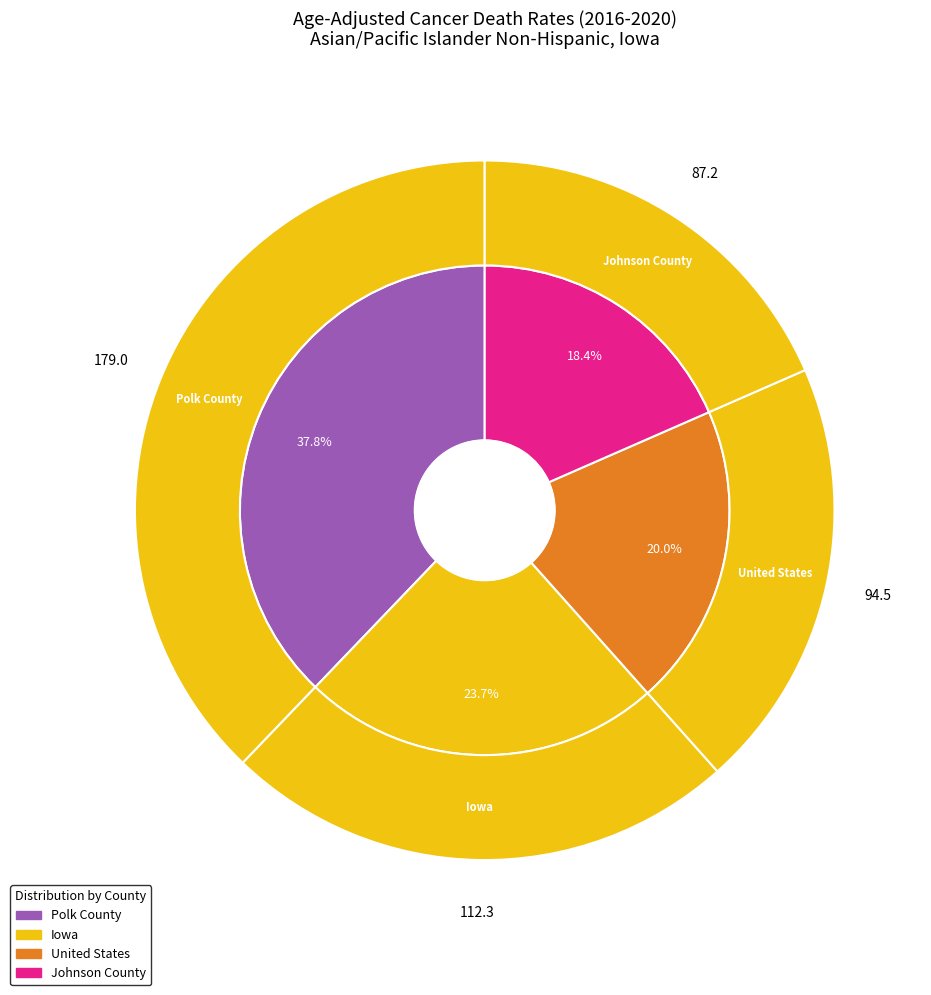

Is Polk County the majority of the pie?

No